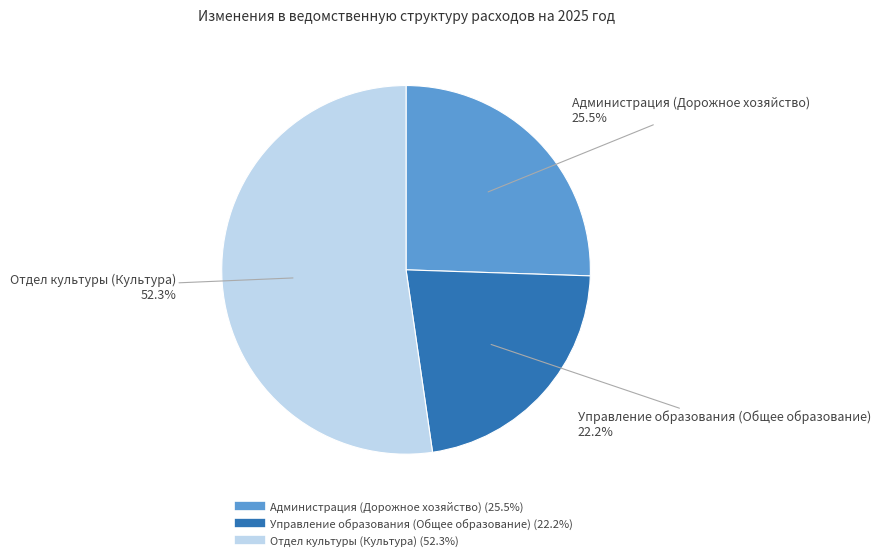

How many segments does this pie chart have?

3